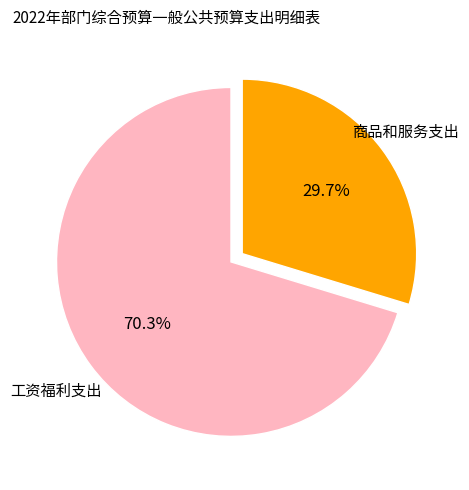

Does any single category account for the majority?

Yes